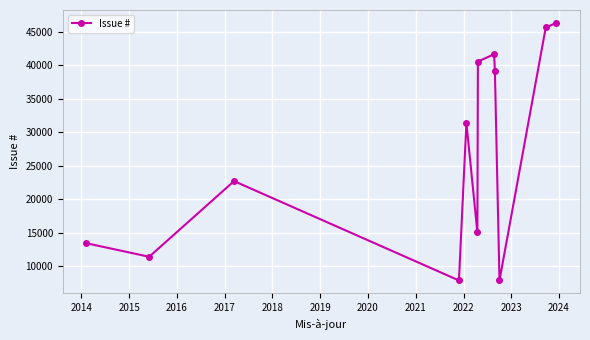

What is the difference between the second highest and minimum values?

37800